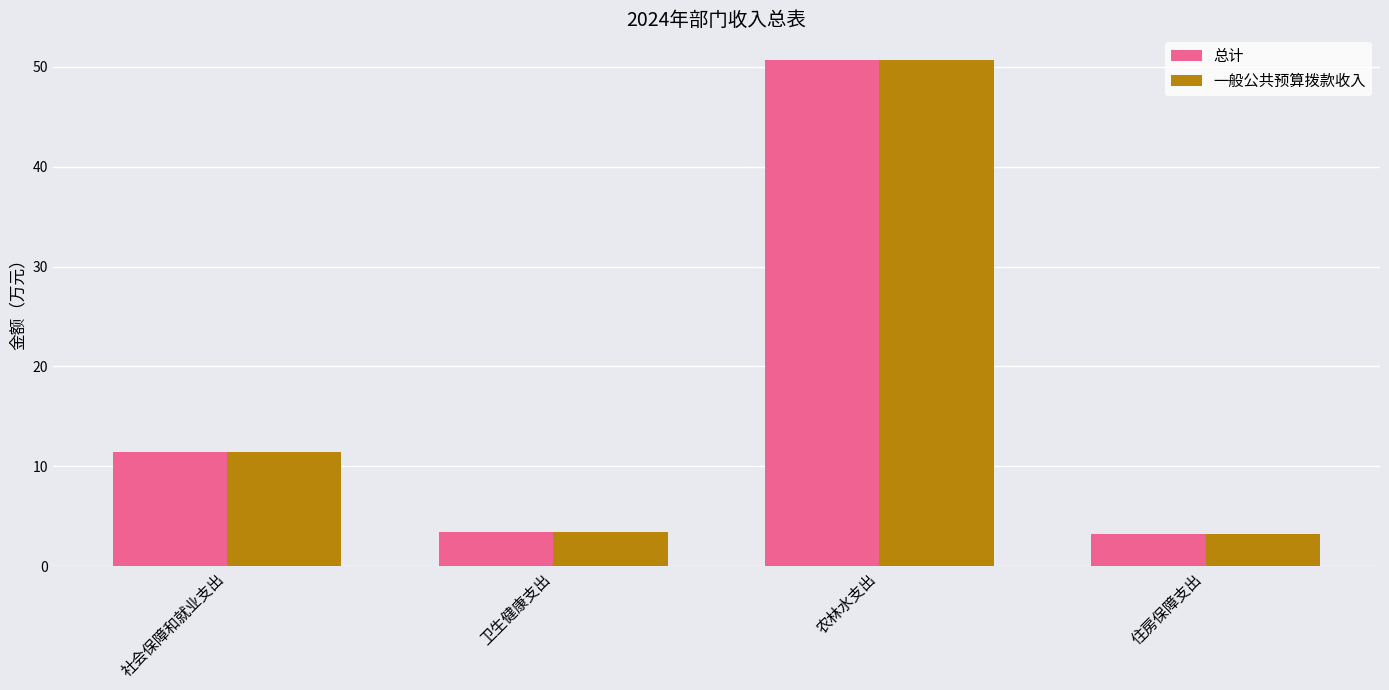

True or false: 一般公共预算拨款收入 has a value of 11.4 at 社会保障和就业支出.

True